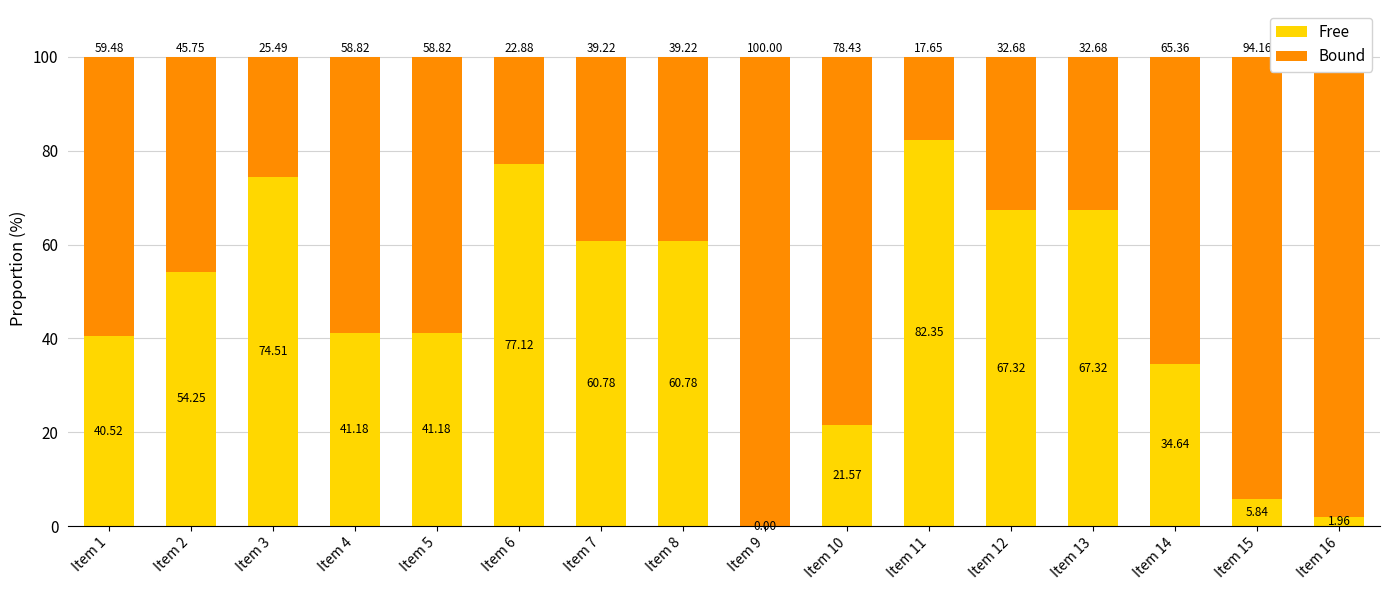

What is the sum of all Free values?

731.3